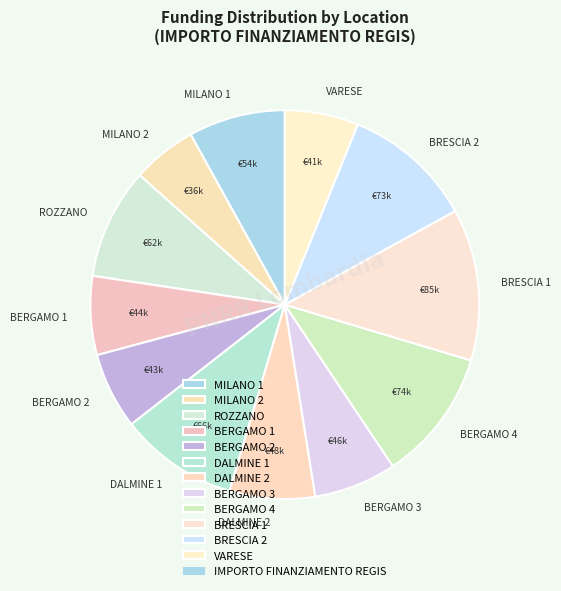

Is there any slice that represents more than half of the pie?

No